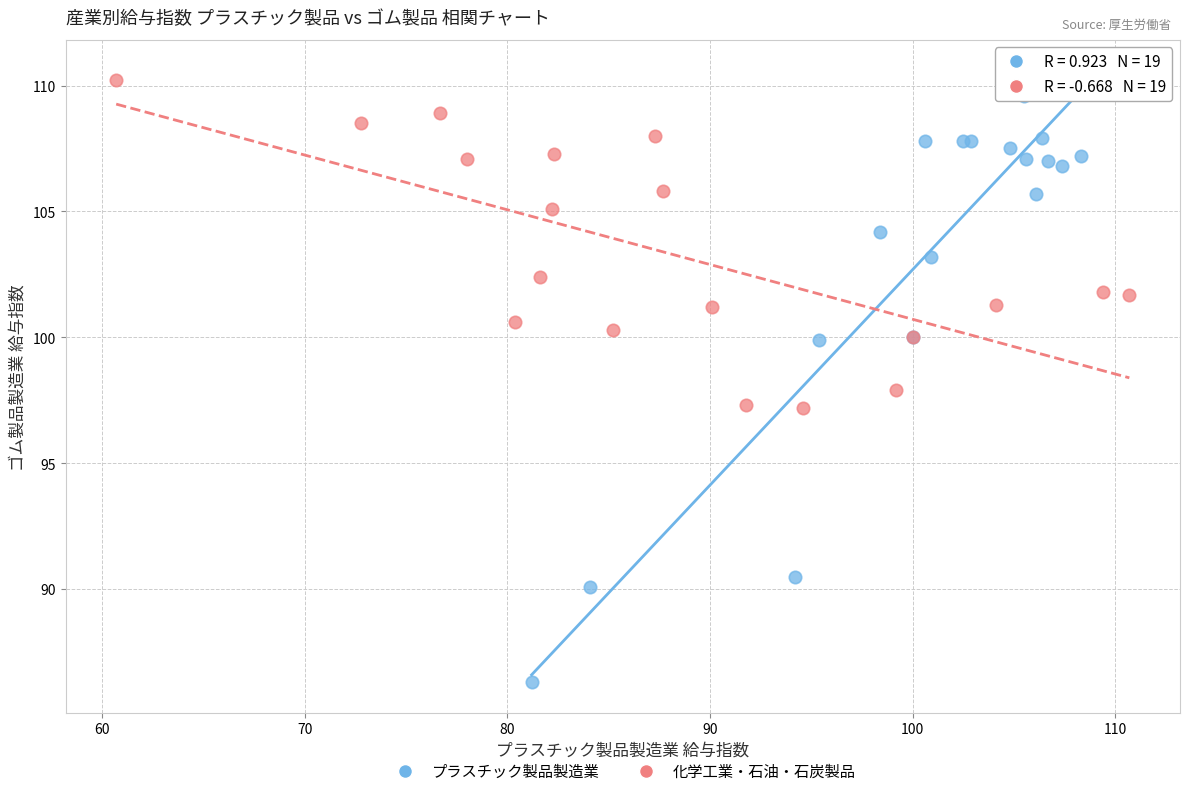

What are all the series names shown in the legend?

プラスチック製品製造業, 化学工業・石油・石炭製品